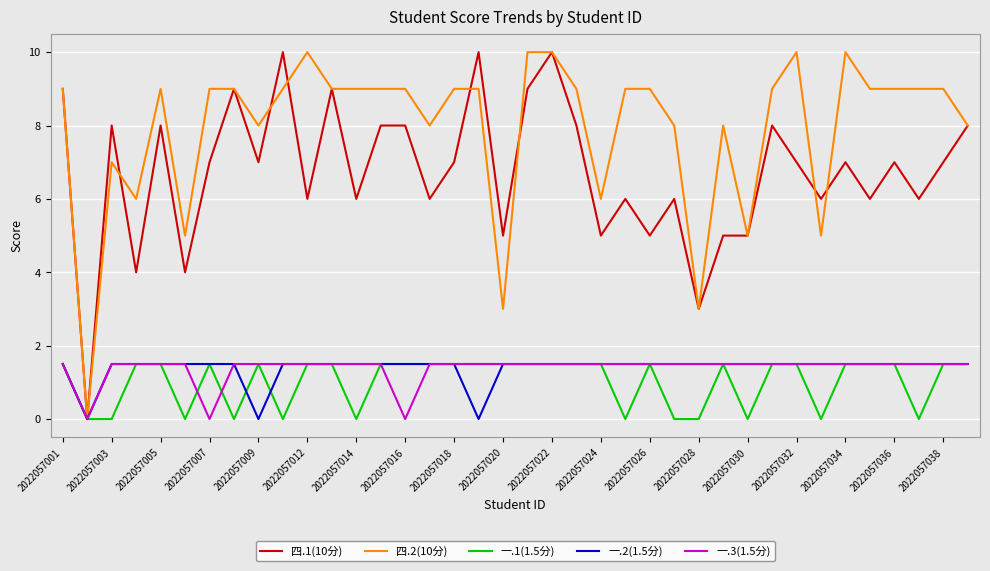

What is the maximum value for 一.3(1.5分)?

1.5